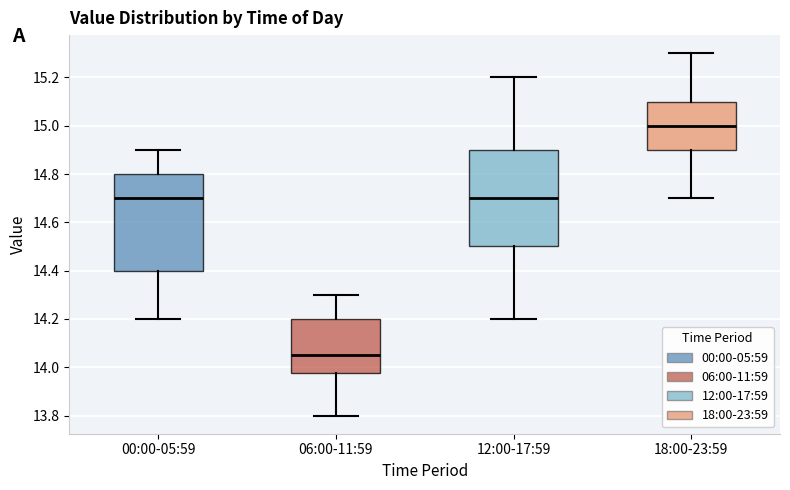

Which box's median line is the highest?

18:00-23:59